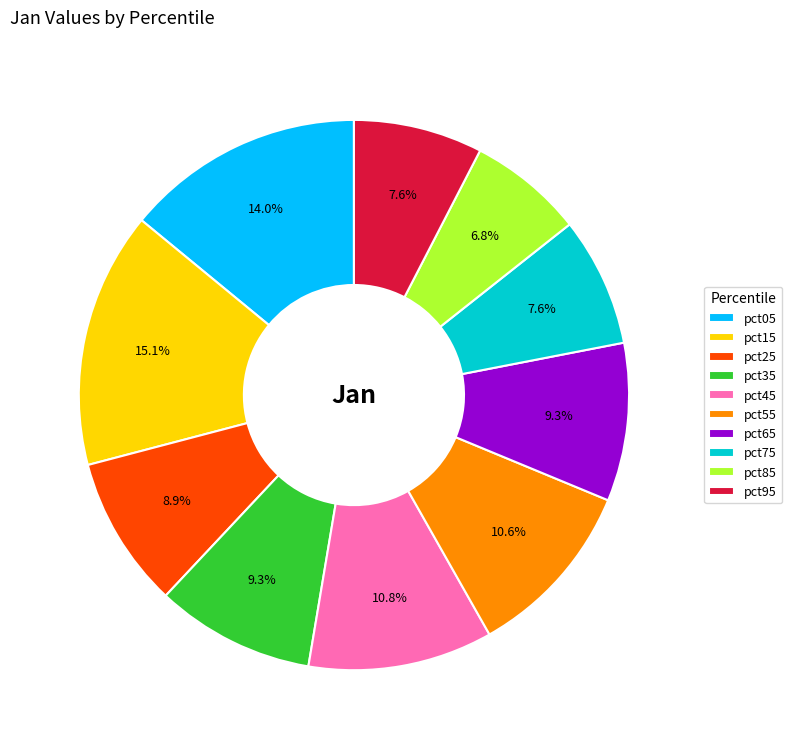

To the nearest percent, what is the combined percentage of pct55 and pct75?

18%